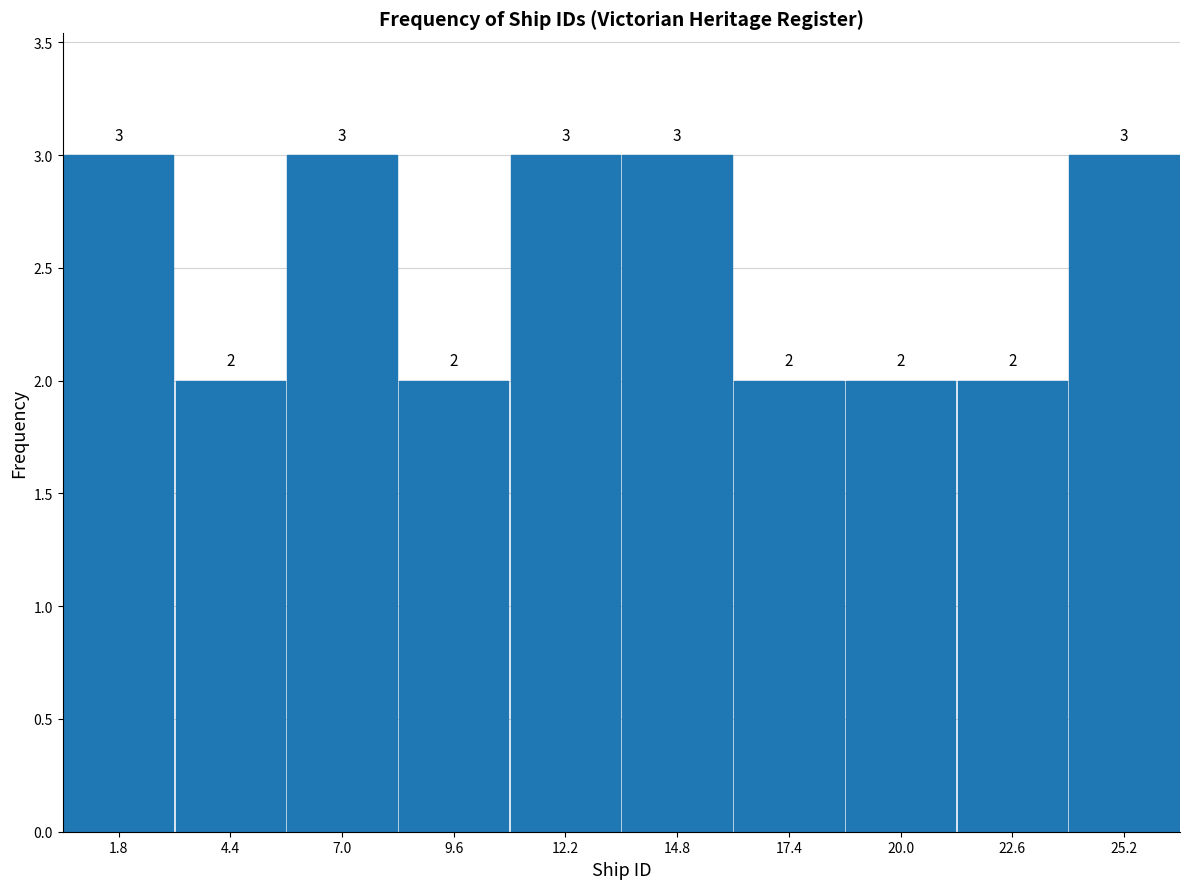

Reading left to right, list every bar in this chart as the range it spans on the x-axis followed by its height. The bar edges are not printed on the chart, so give them approximately, as read against the axis.

0.5 to 3.1: 3
3.1 to 5.7: 2
5.7 to 8.3: 3
8.3 to 10.9: 2
10.9 to 13.5: 3
13.5 to 16.1: 3
16.1 to 18.7: 2
18.7 to 21.3: 2
21.3 to 23.9: 2
23.9 to 26.5: 3